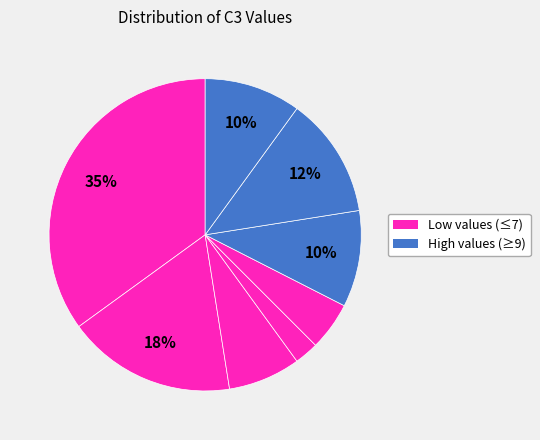

How many segments does this pie chart have?

8